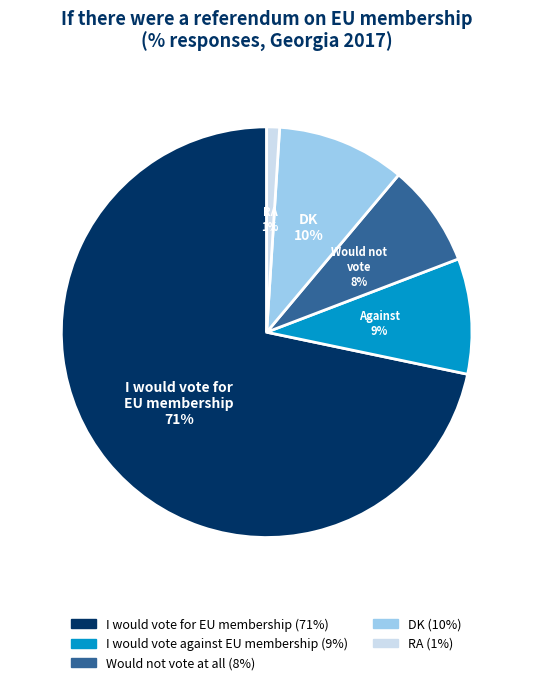

How many segments does this pie chart have?

5